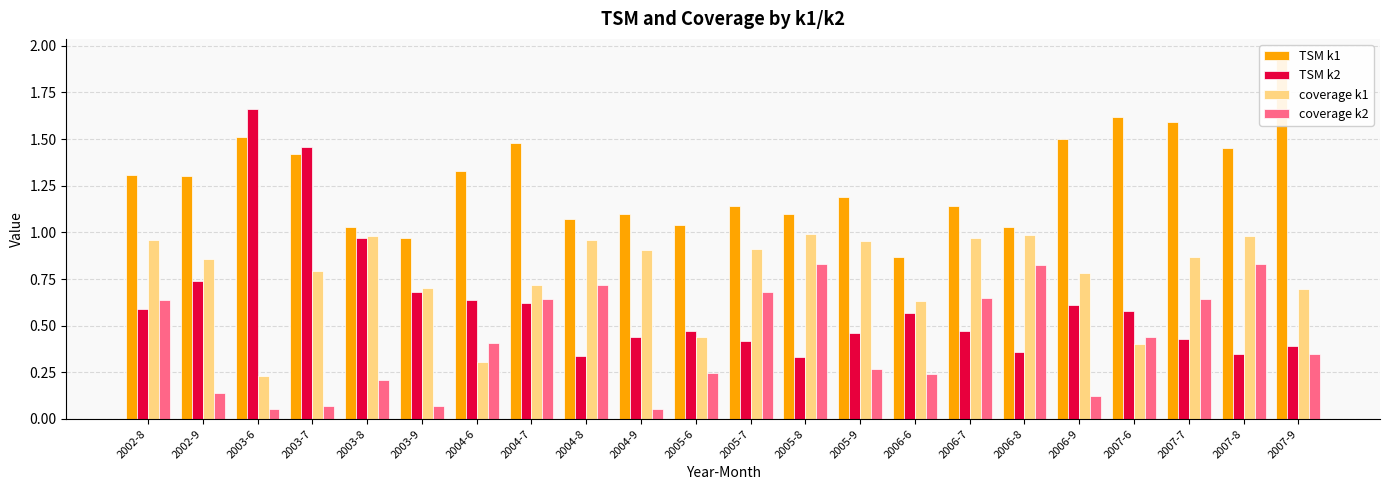

Read the TSM k2 value at 2007-7.

0.4